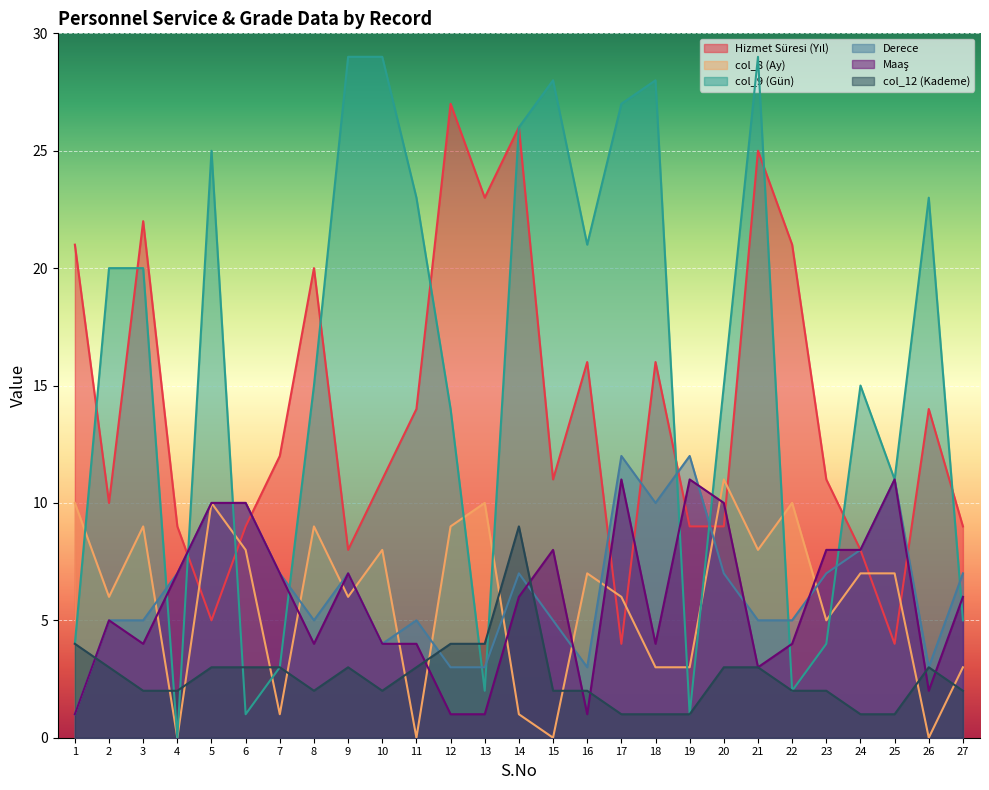

True or false: col_9 (Gün) and col_8 (Ay) cross at least once.

True